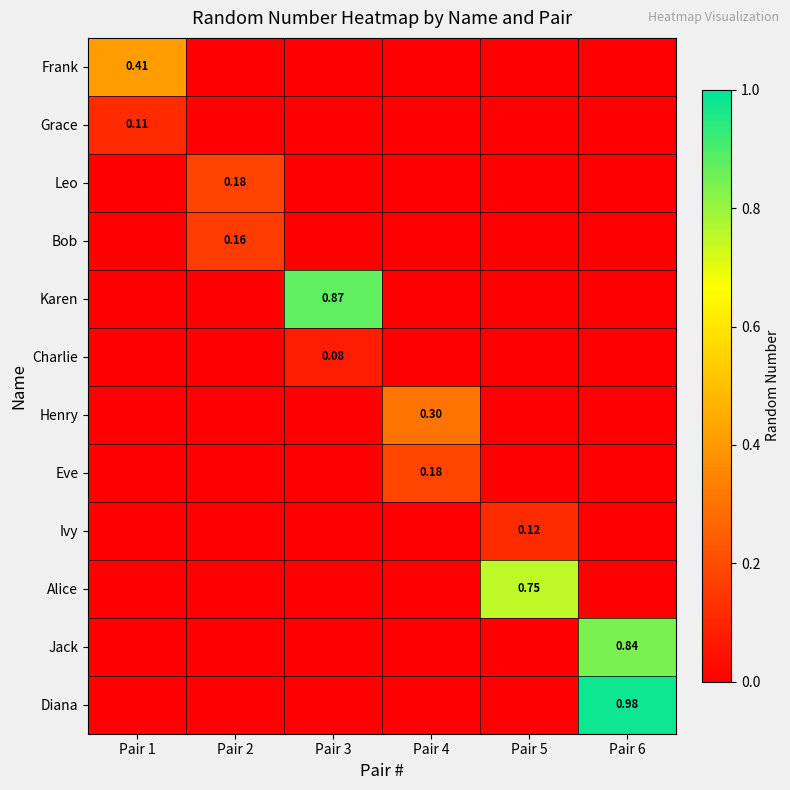

Count the Grace values in the range 0 to 1.

6